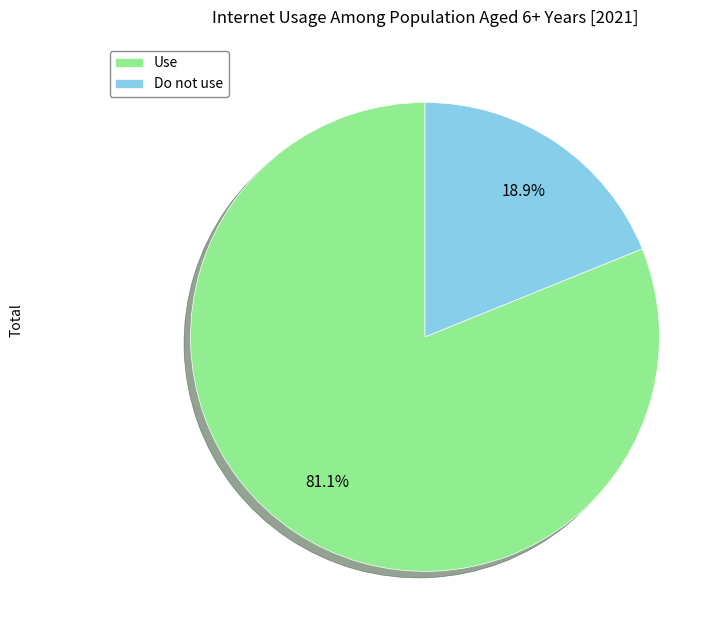

Does Use account for over 50% of the chart?

Yes